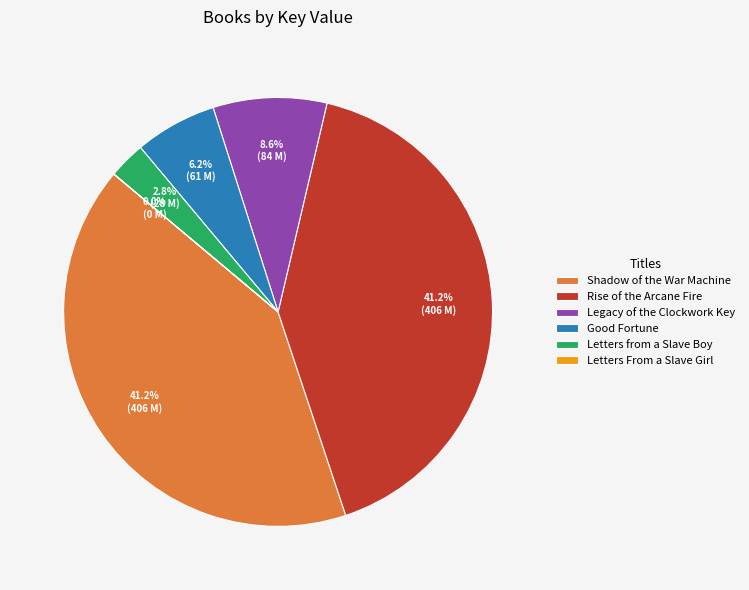

To the nearest percent, what portion does Good Fortune represent?

6%